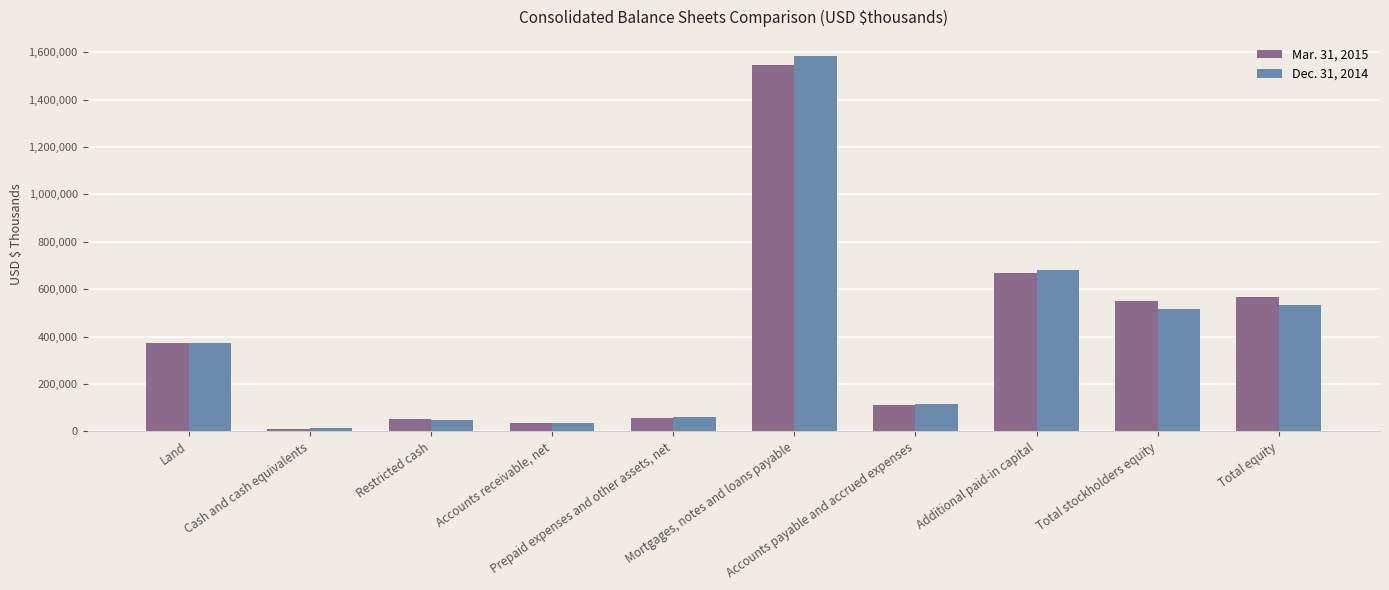

What are all the series names shown in the legend?

Mar. 31, 2015, Dec. 31, 2014